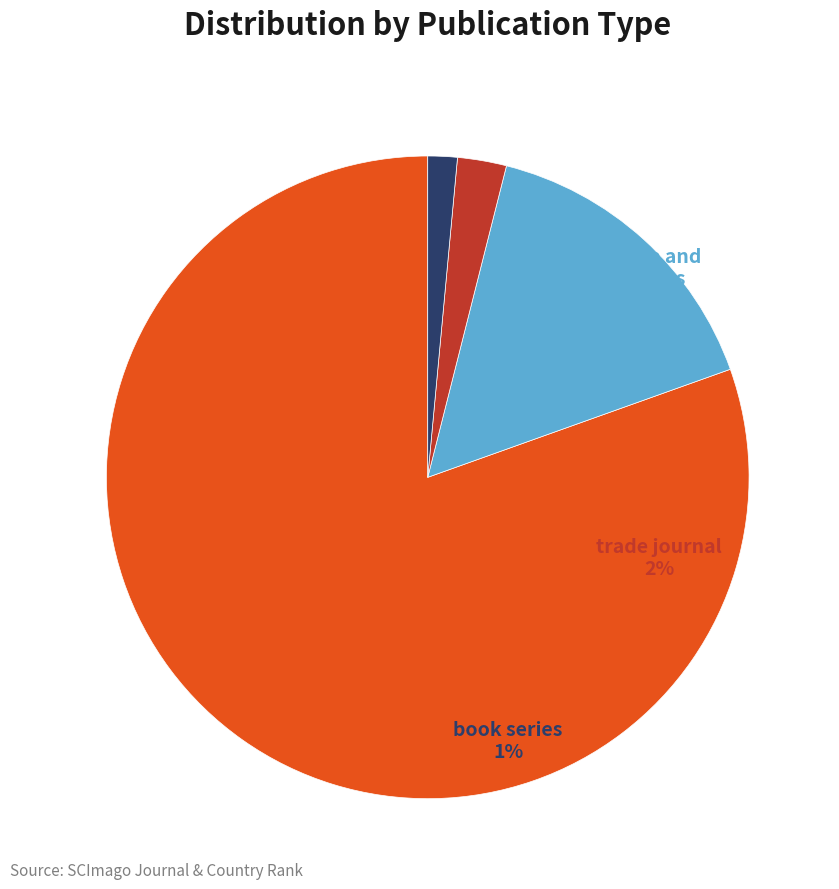

What is the change in value from journal to trade journal?

-475